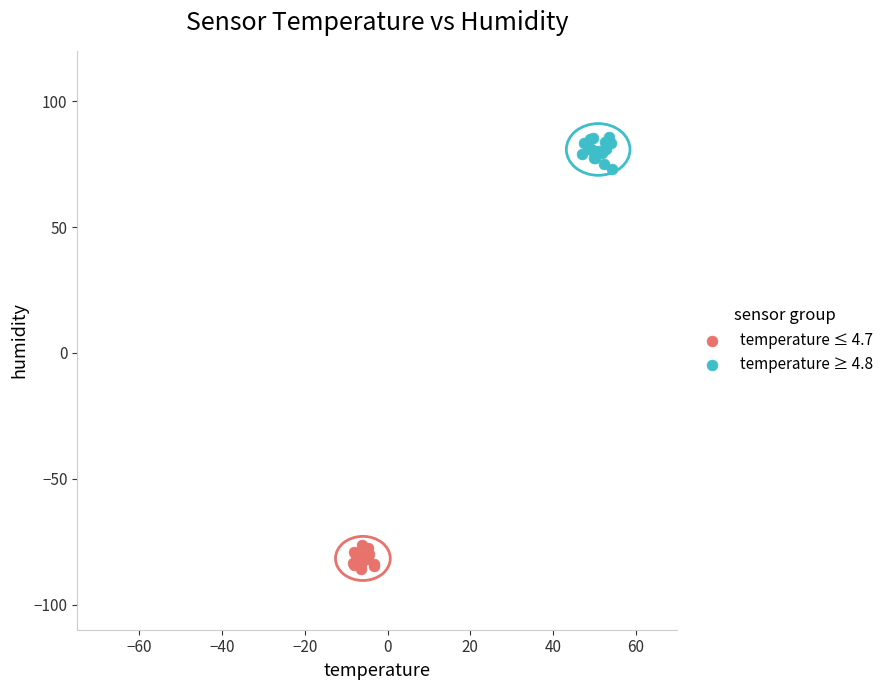

Which series reaches the minimum Y coordinate?

temperature ≤ 4.7